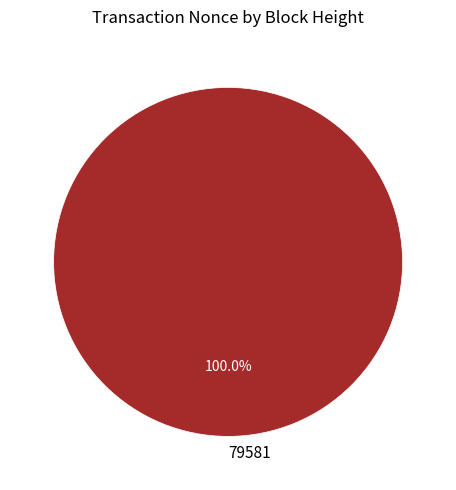

Rank the categories by value from highest to lowest.

79581